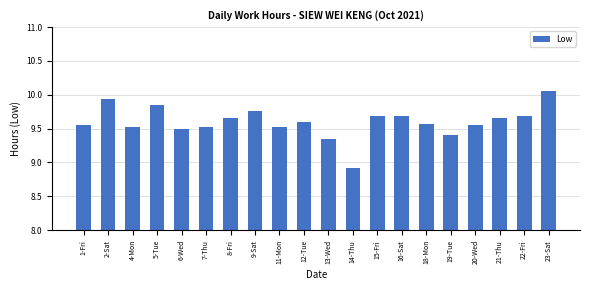

What is the minimum value shown in the chart?

8.9